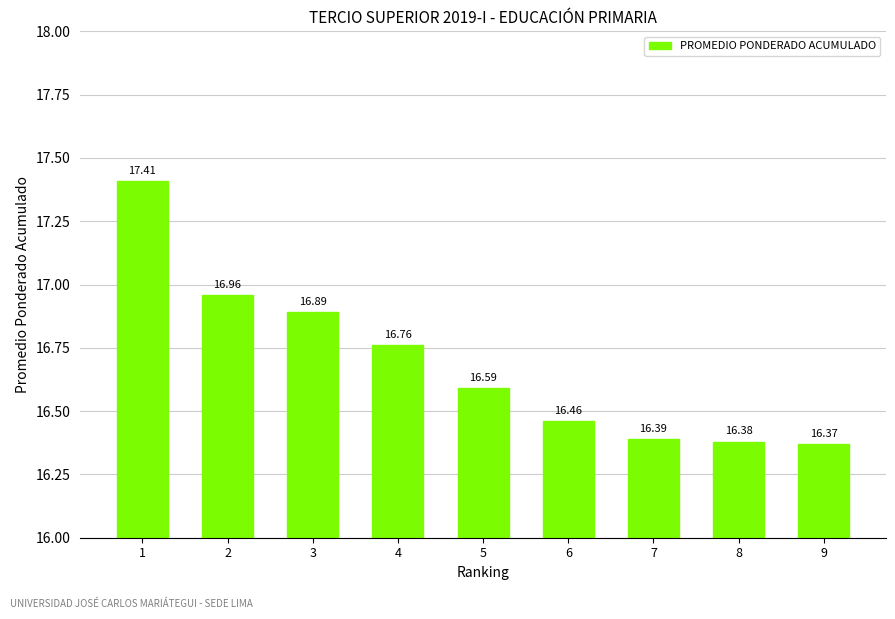

Between 6 and 1, which is larger?

1